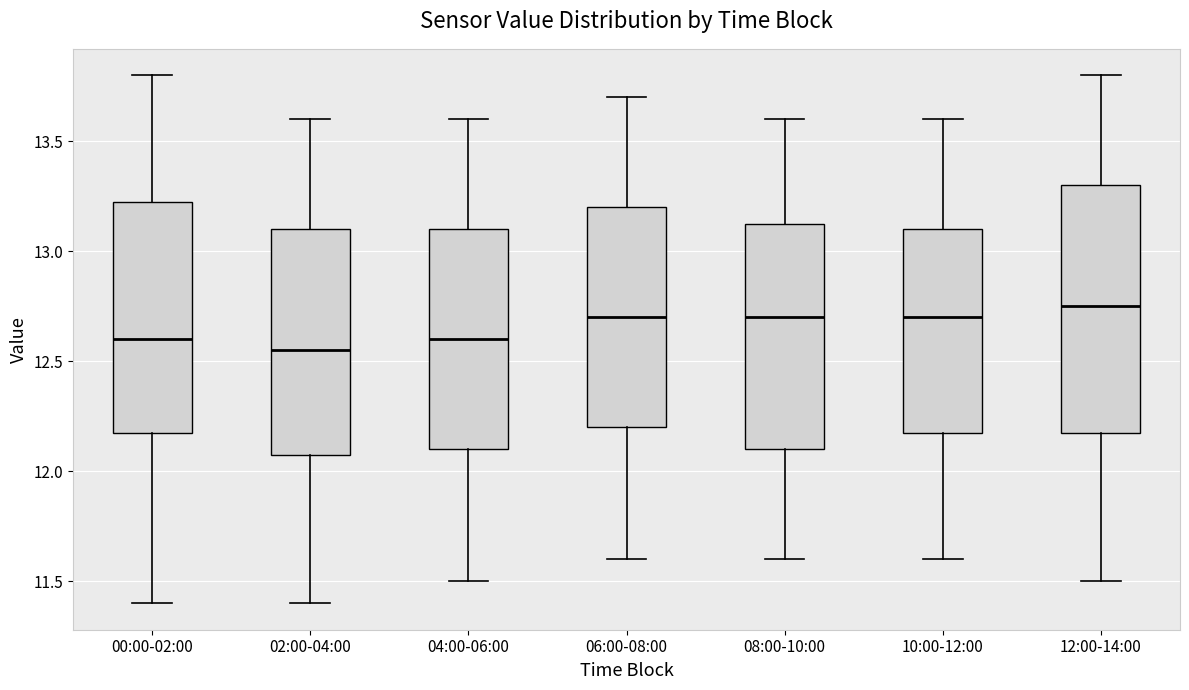

Reading left to right, read every box against the y-axis: the position of its median line, the range the box covers, and the ends of its whiskers. The values are not printed on the chart, so give them approximately, as read against the axis.

00:00-02:00: median 12.60, box 12.20 to 13.25, whiskers 11.40 to 13.80
02:00-04:00: median 12.55, box 12.10 to 13.10, whiskers 11.40 to 13.60
04:00-06:00: median 12.60, box 12.10 to 13.10, whiskers 11.50 to 13.60
06:00-08:00: median 12.70, box 12.20 to 13.20, whiskers 11.60 to 13.70
08:00-10:00: median 12.70, box 12.10 to 13.15, whiskers 11.60 to 13.60
10:00-12:00: median 12.70, box 12.20 to 13.10, whiskers 11.60 to 13.60
12:00-14:00: median 12.75, box 12.20 to 13.30, whiskers 11.50 to 13.80